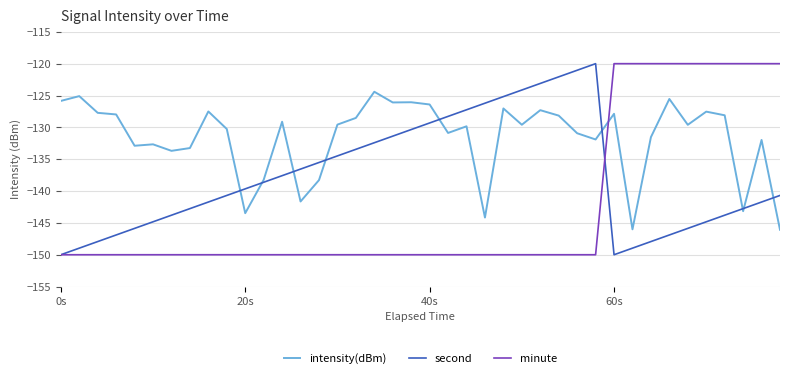

What is the greatest value displayed?

-120.0